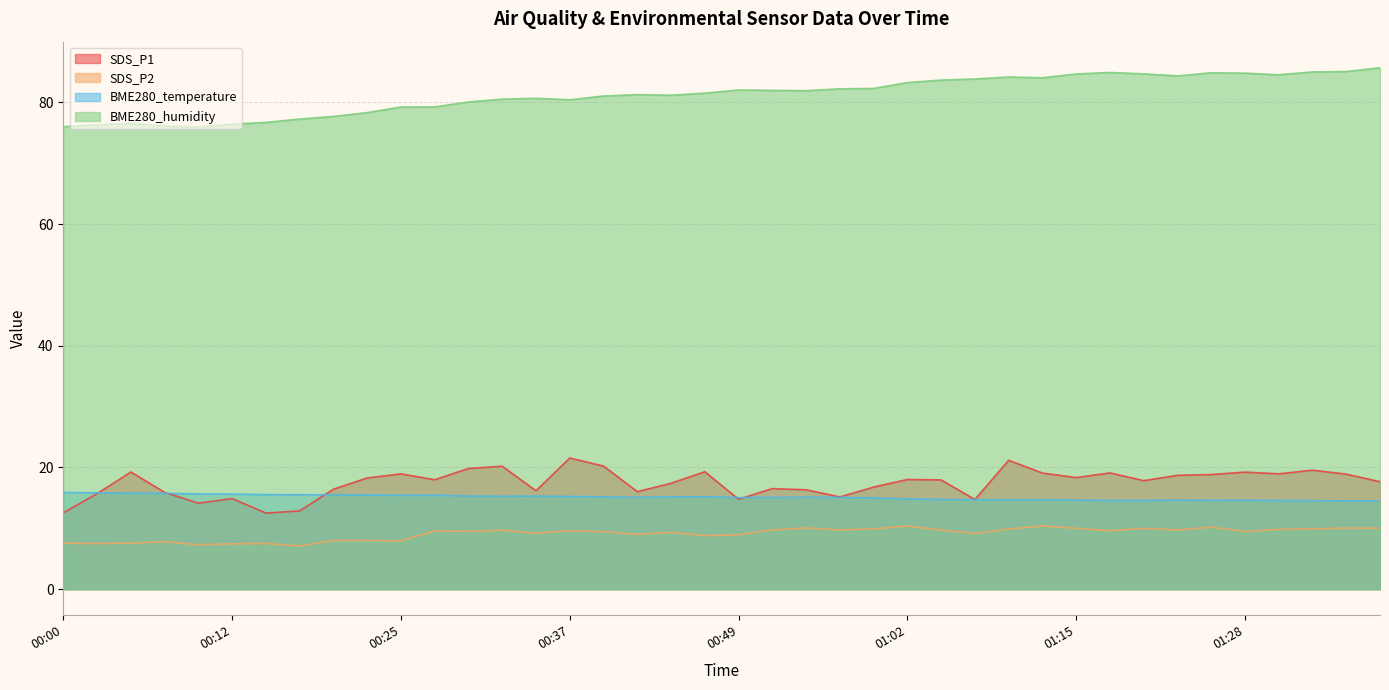

List the series in order of their peak value, highest first.

BME280_humidity, SDS_P1, BME280_temperature, SDS_P2